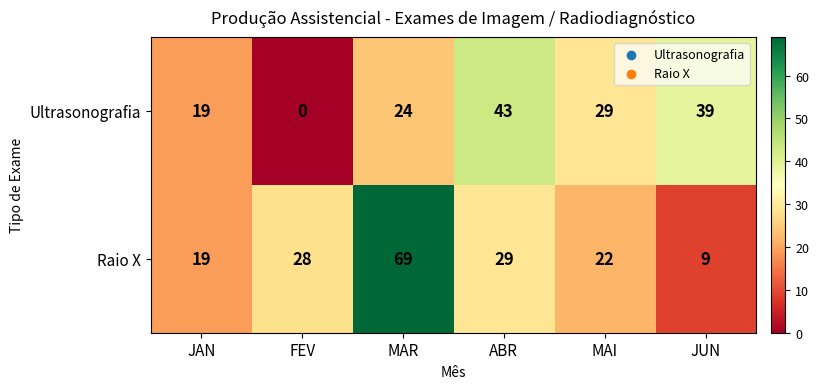

List the series in order of their peak value, lowest first.

Ultrasonografia, Raio X